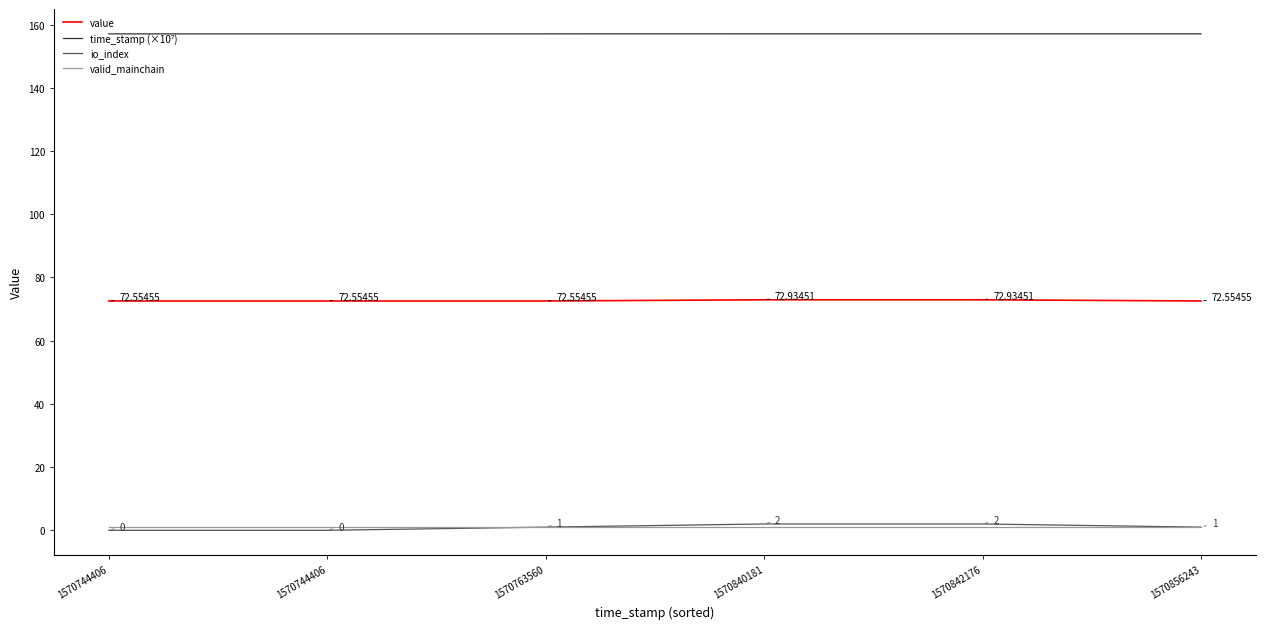

How many lines are shown in the chart?

4